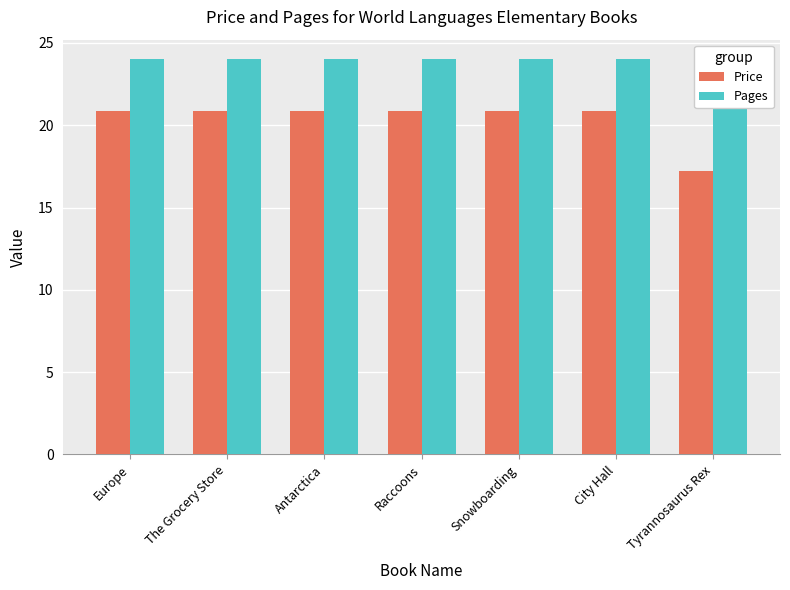

How many data points in Price are less than 20?

1